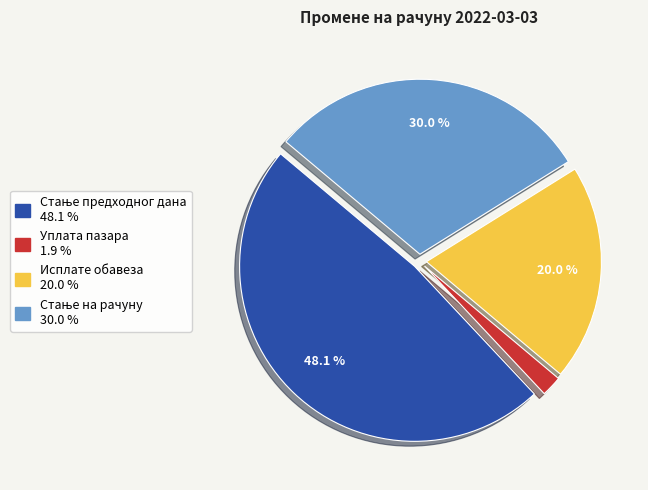

Does any single category account for the majority?

No